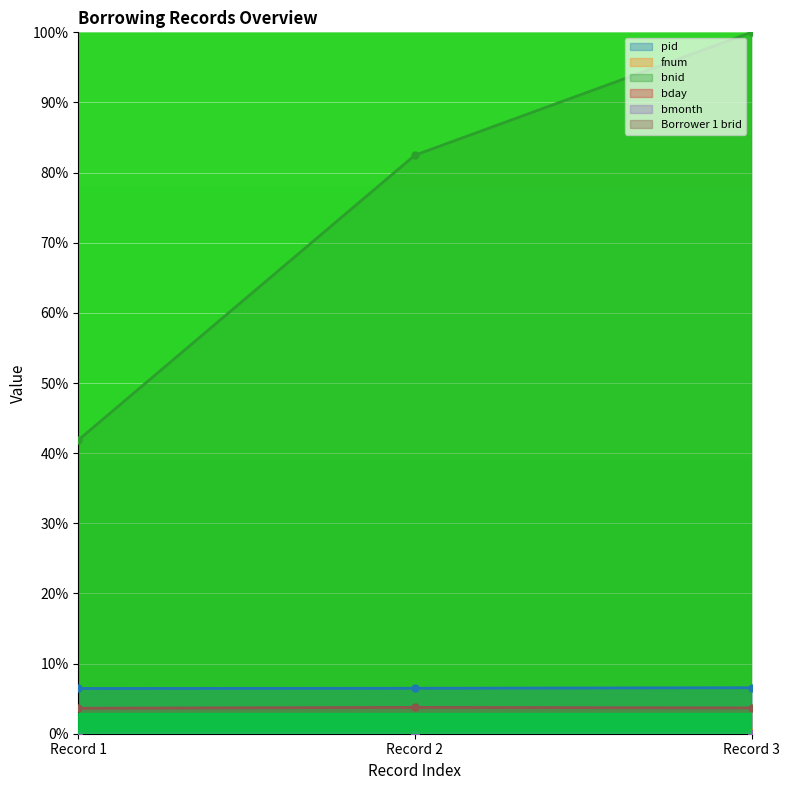

What is the minimum value for Borrower 1 brid?

3.6